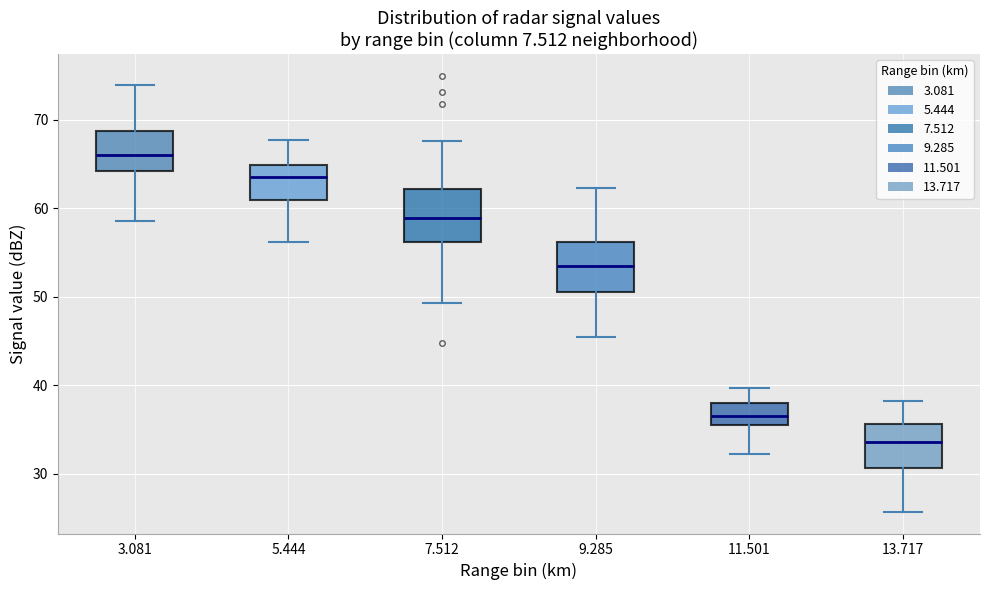

Reading left to right, read every box against the y-axis: the position of its median line, the range the box covers, and the ends of its whiskers. The values are not printed on the chart, so give them approximately, as read against the axis.

3.081: median 66, box 64 to 69, whiskers 59 to 74
5.444: median 64, box 61 to 65, whiskers 56 to 68
7.512: median 59, box 56 to 62, whiskers 49 to 68
9.285: median 54, box 51 to 56, whiskers 46 to 62
11.501: median 37, box 35 to 38, whiskers 32 to 40
13.717: median 34, box 31 to 36, whiskers 26 to 38